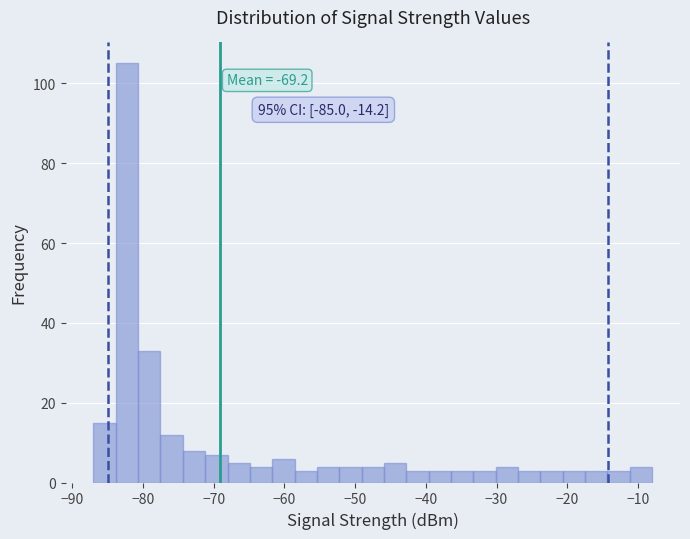

Read against the x-axis, roughly where is the centre of the tallest bar?

-82